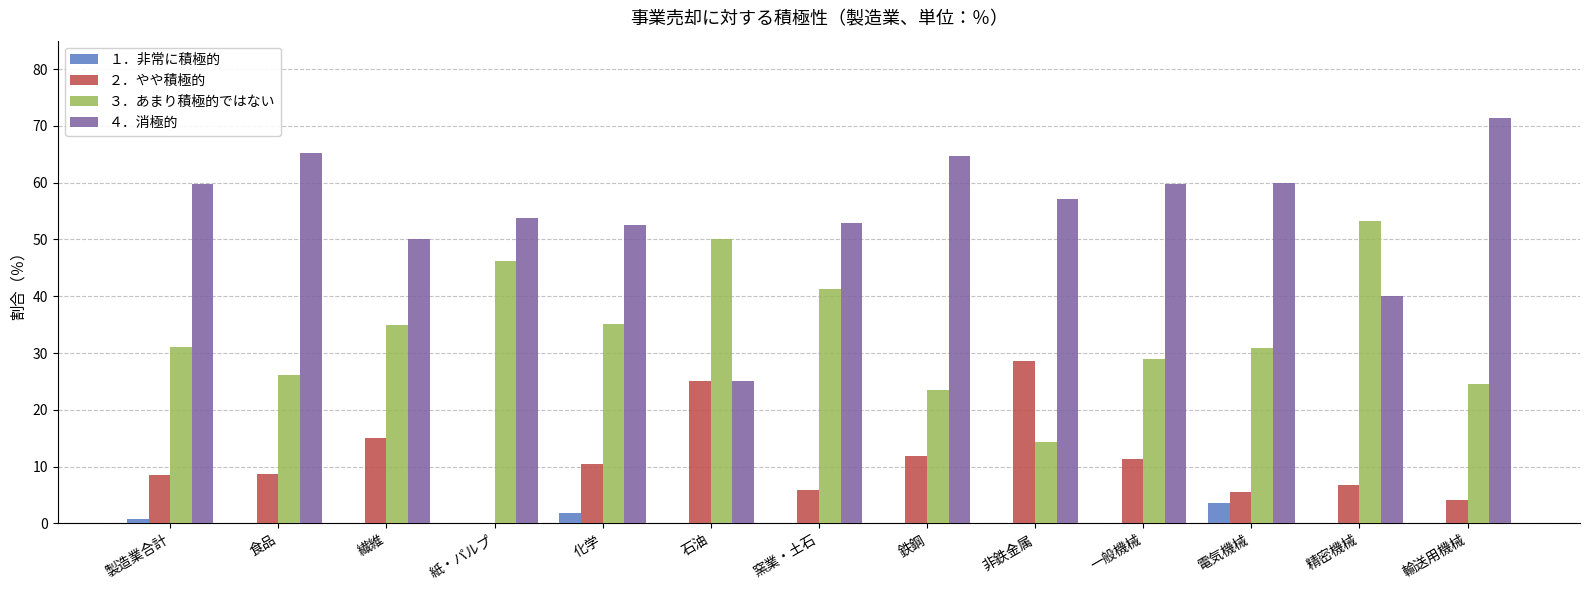

What is the greatest value displayed?

71.4